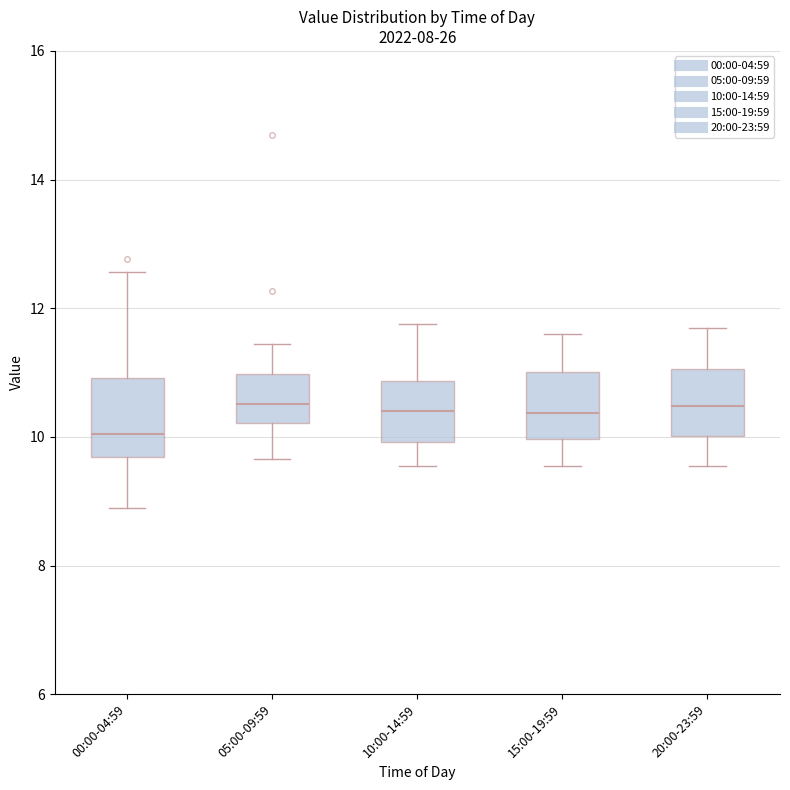

Reading left to right, read every box against the y-axis: the position of its median line, the range the box covers, and the ends of its whiskers. The values are not printed on the chart, so give them approximately, as read against the axis.

00:00-04:59: median 10.0, box 9.6 to 11.0, whiskers 9.0 to 12.6
05:00-09:59: median 10.6, box 10.2 to 11.0, whiskers 9.6 to 11.4
10:00-14:59: median 10.4, box 10.0 to 10.8, whiskers 9.6 to 11.8
15:00-19:59: median 10.4, box 10.0 to 11.0, whiskers 9.6 to 11.6
20:00-23:59: median 10.4, box 10.0 to 11.0, whiskers 9.6 to 11.8